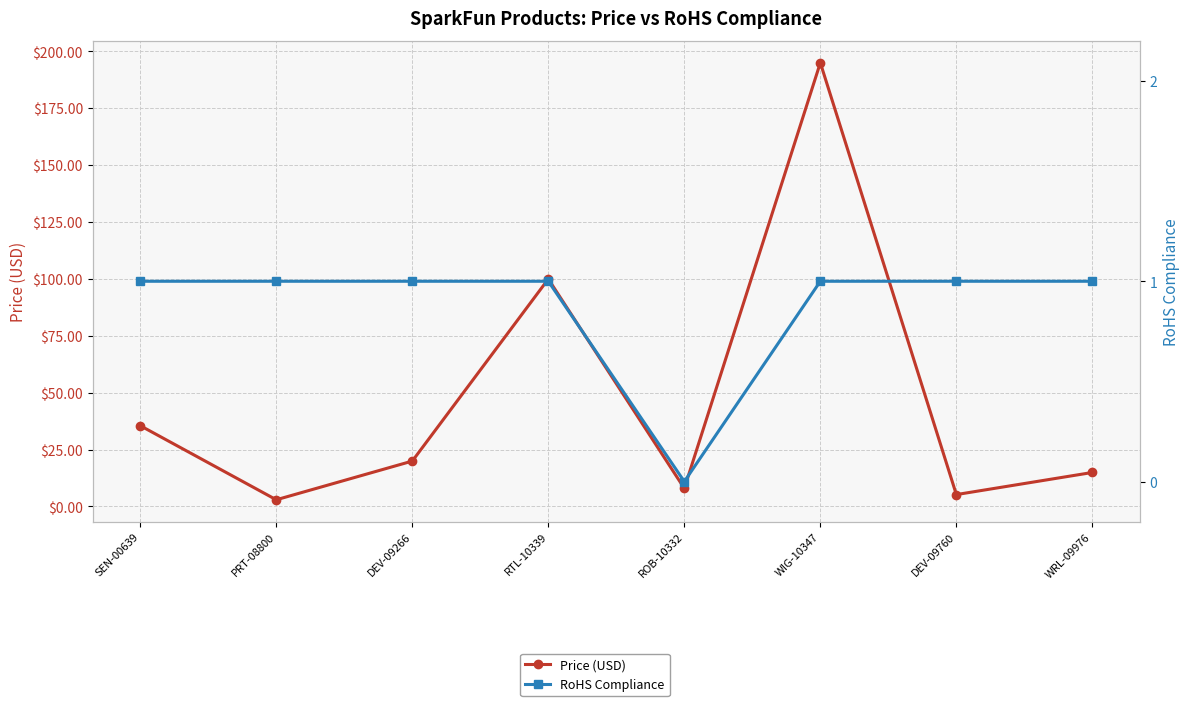

Is the value of Price (USD) at ROB-10332 greater than the value of RoHS Compliance at PRT-08800?

Yes